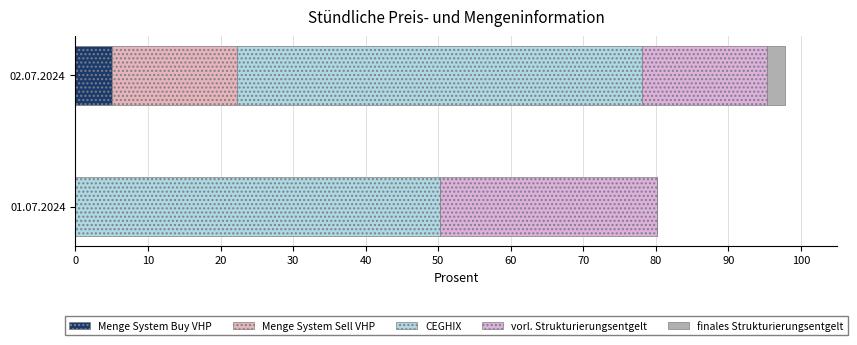

How many series are shown in this chart?

5